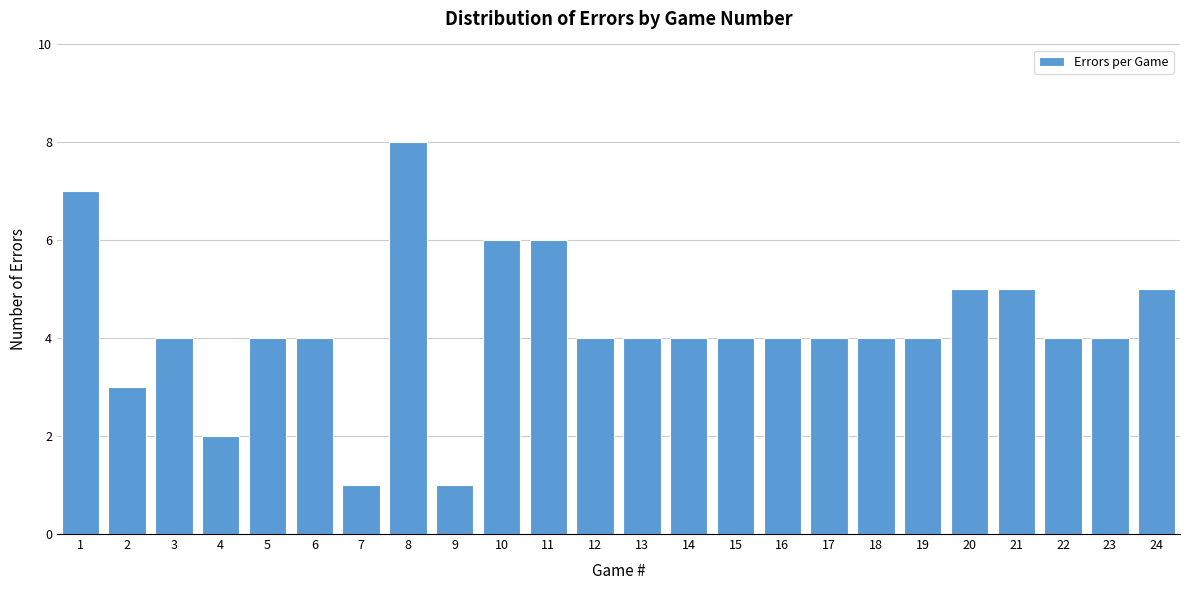

Reading left to right, list every bar in this chart as the range it spans on the x-axis followed by its height. The values are not printed on the chart, so give them approximately, as read against the axis.

0.5 to 1.5: 7
1.5 to 2.5: 3
2.5 to 3.5: 4
3.5 to 4.5: 2
4.5 to 5.5: 4
5.5 to 6.5: 4
6.5 to 7.5: 1
7.5 to 8.5: 8
8.5 to 9.5: 1
9.5 to 10.5: 6
10.5 to 11.5: 6
11.5 to 12.5: 4
12.5 to 13.5: 4
13.5 to 14.5: 4
14.5 to 15.5: 4
15.5 to 16.5: 4
16.5 to 17.5: 4
17.5 to 18.5: 4
18.5 to 19.5: 4
19.5 to 20.5: 5
20.5 to 21.5: 5
21.5 to 22.5: 4
22.5 to 23.5: 4
23.5 to 24.5: 5